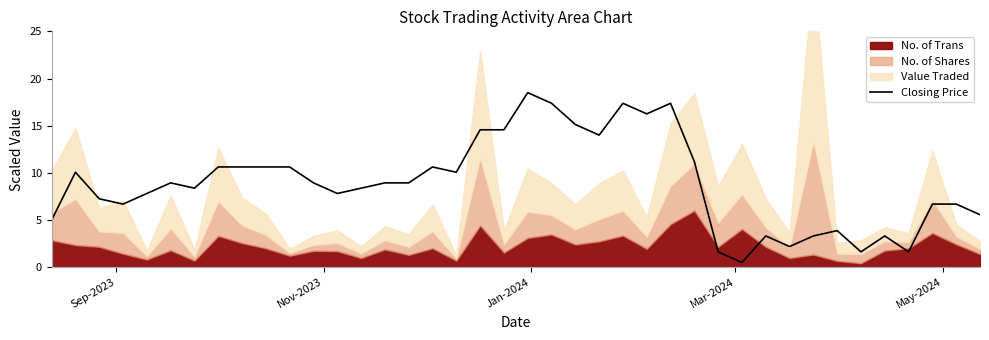

What is the minimum value shown in the chart?

0.5